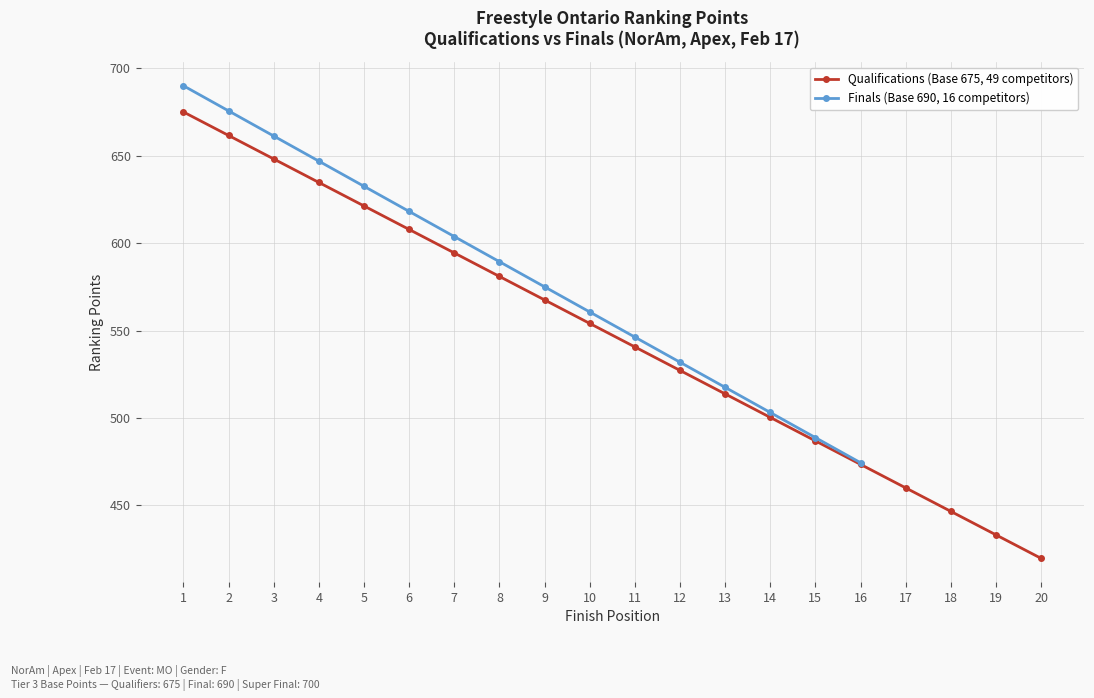

Approximately how many times larger is the value at 4 compared to 12?

1.2